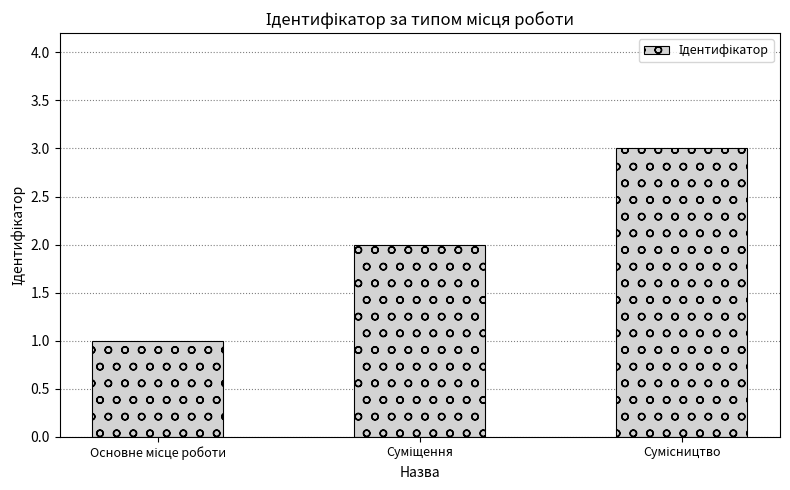

What is the maximum value shown in the chart?

3